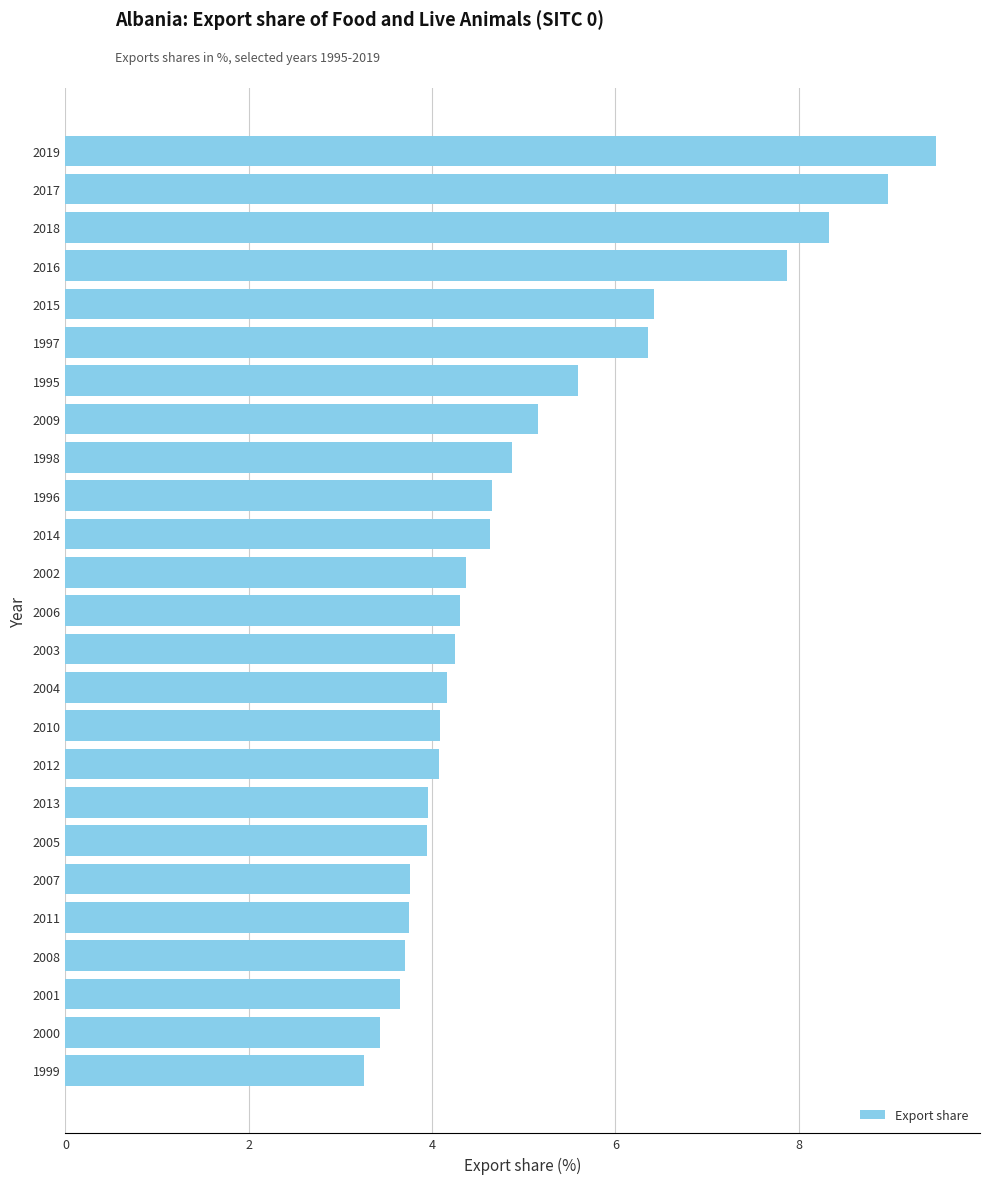

What is the maximum value shown in the chart?

9.5